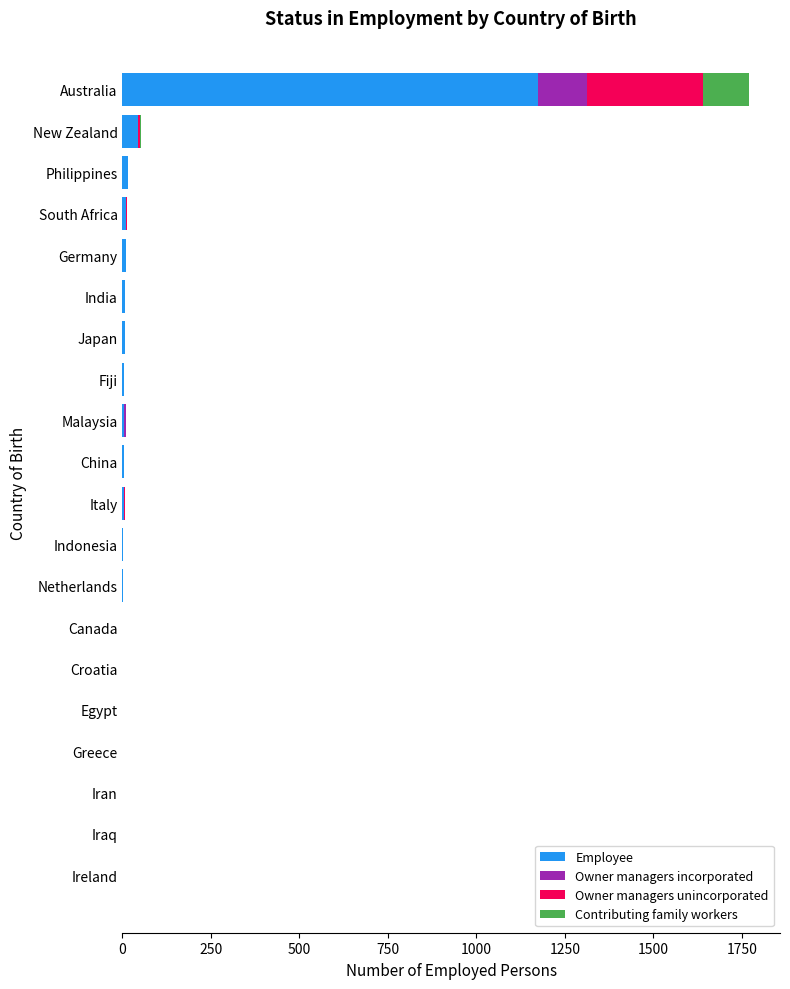

At which category is the sum across all series the highest?

Australia